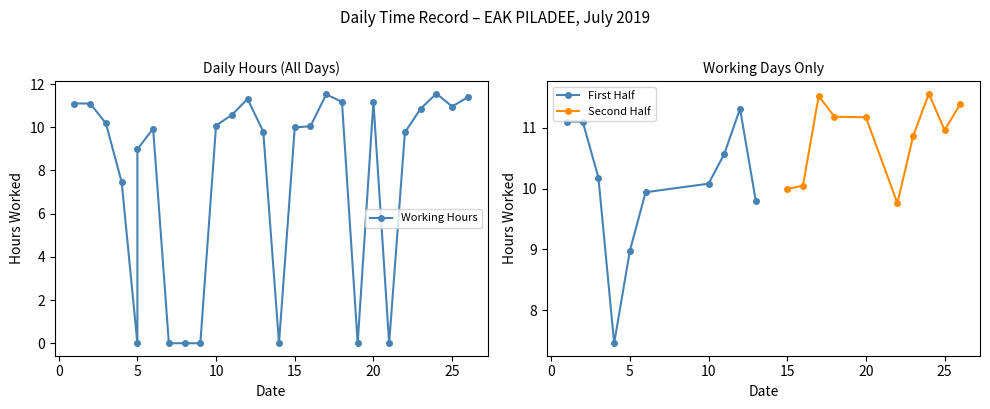

True or false: First Half has more than 2 points higher than both neighbors.

False